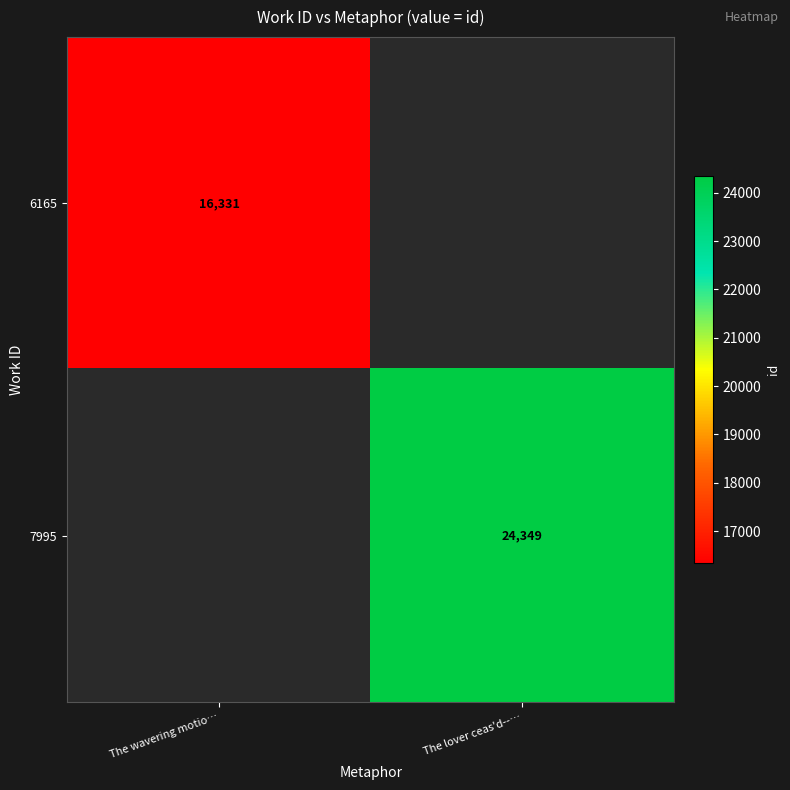

Is it true that 6165 equals 16331 at The wavering motio…?

True